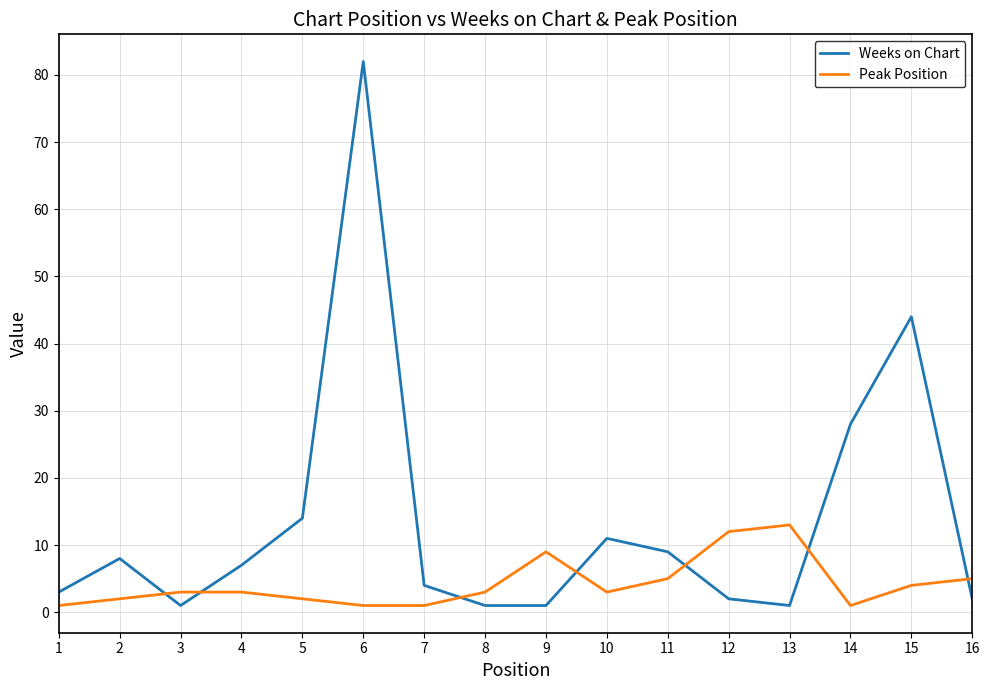

Is this an area chart (filled region under the line)?

No